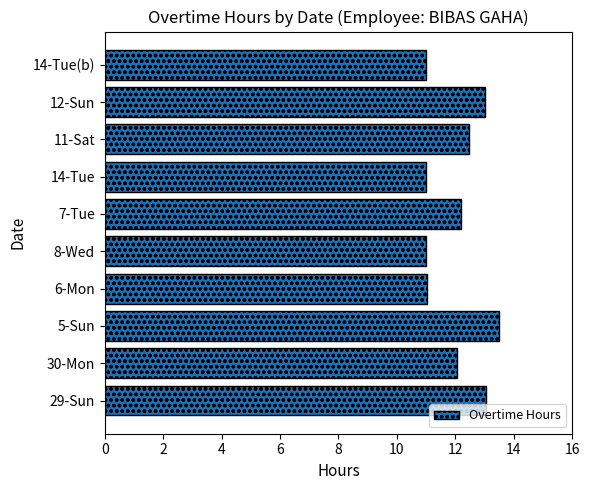

What is the smallest value displayed?

11.0